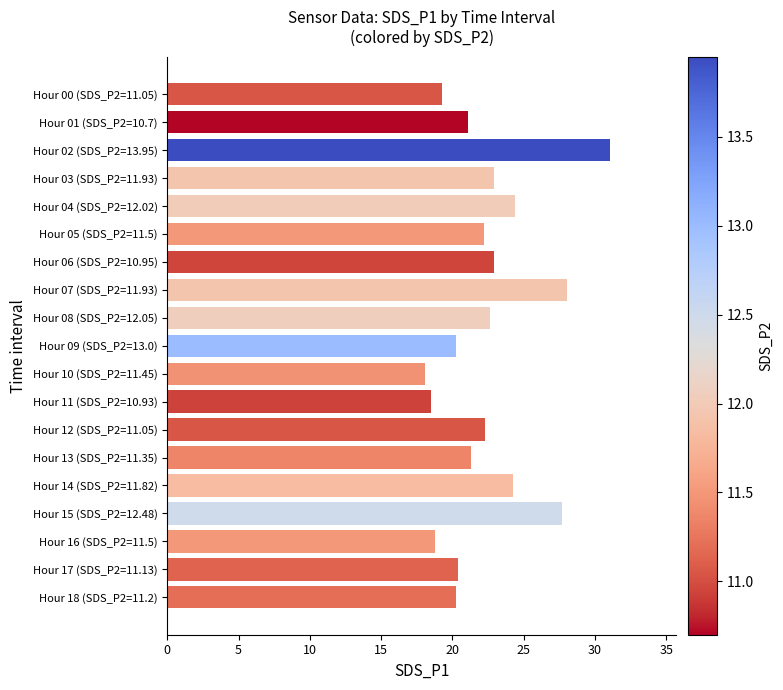

What is the ratio of the value at Hour 02 (SDS_P2=13.95) to the value at Hour 13 (SDS_P2=11.35)?

1.5